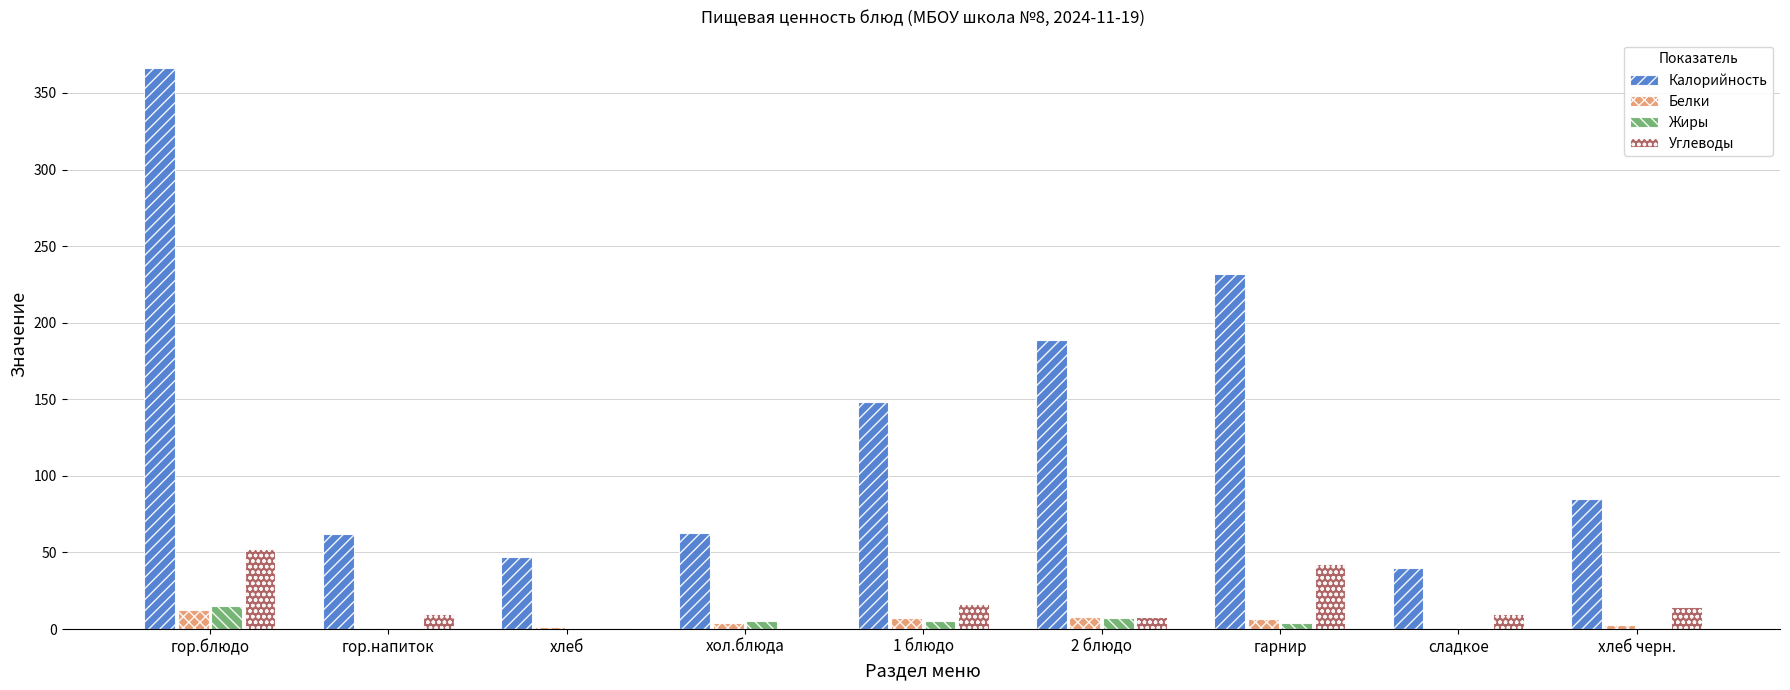

Does the chart contain stacked bars?

No